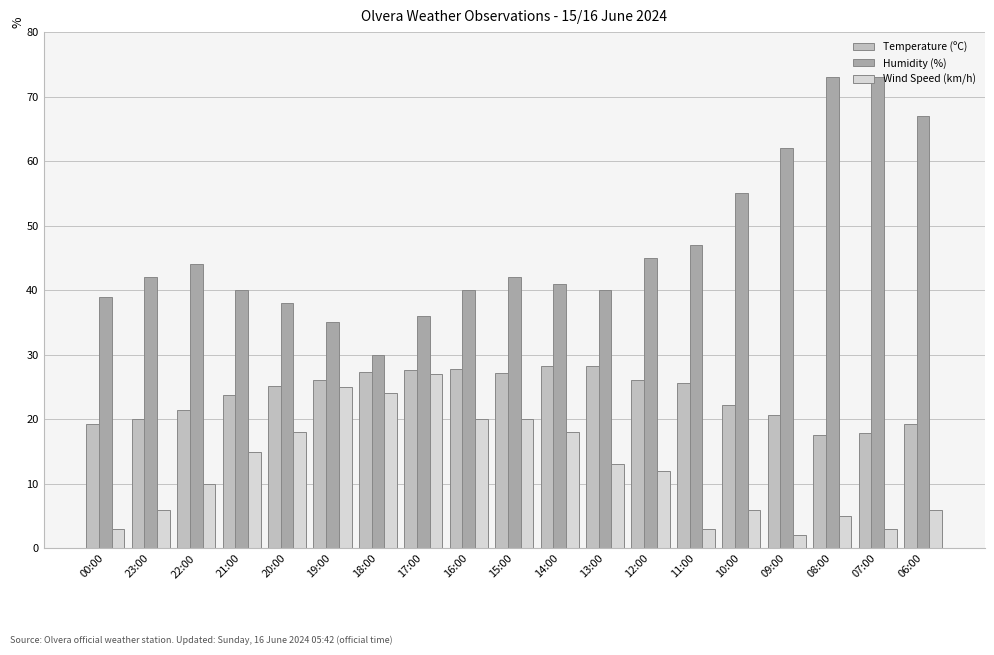

What is the total value across all series at 18:00?

81.3